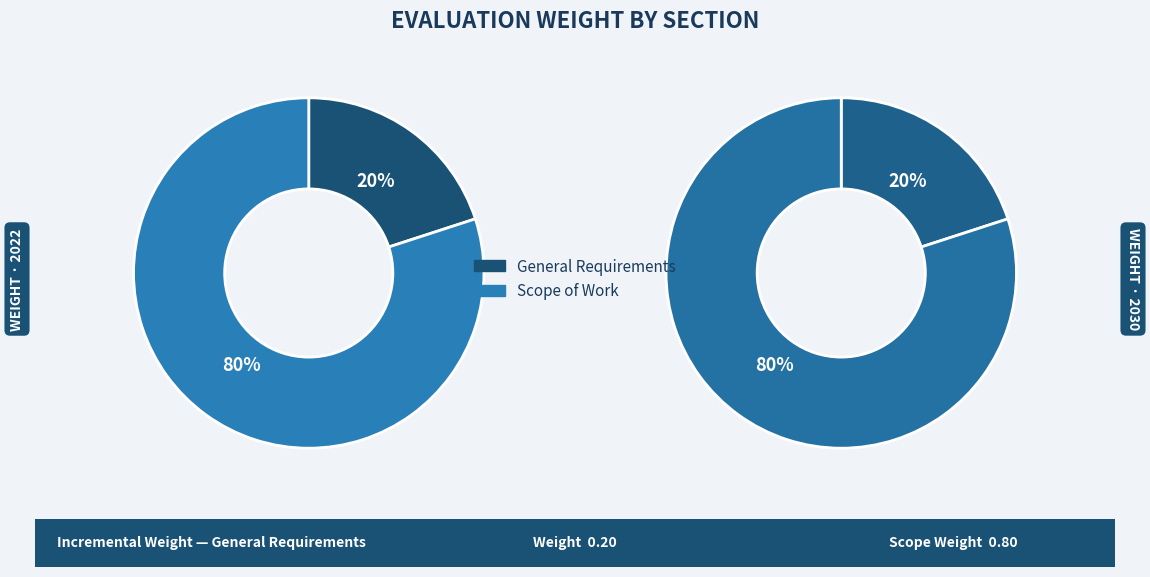

Which category has the biggest portion of the pie?

Scope of Work